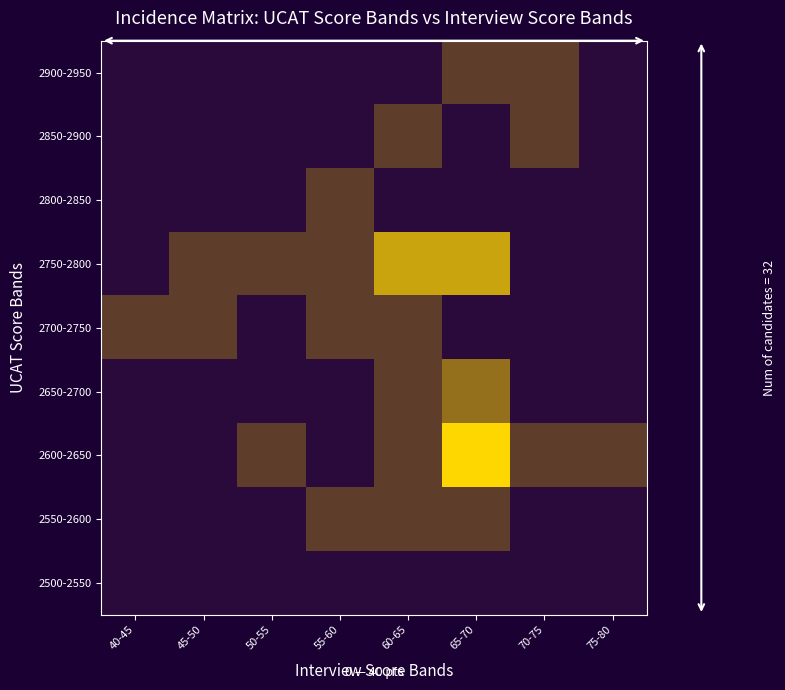

What is the spread (max minus min) of values at 40-45?

1